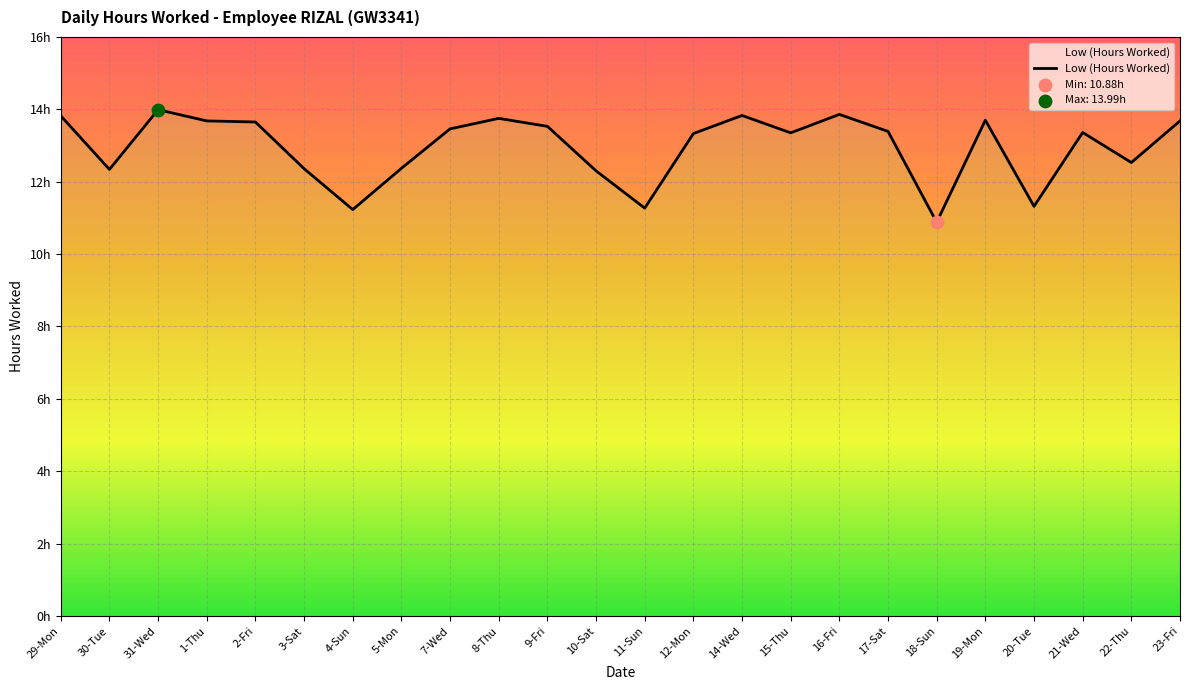

Approximately how many times larger is the value at 12-Mon compared to 20-Tue?

1.2